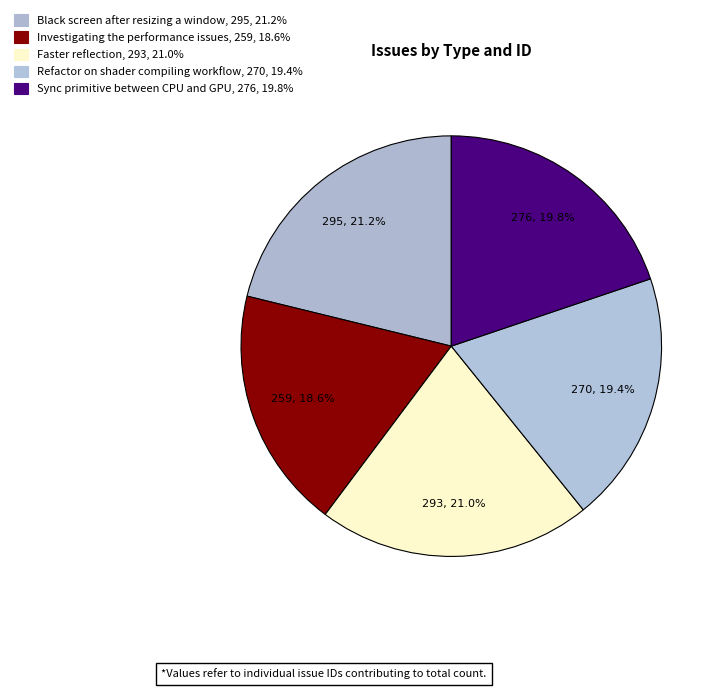

Which slice is the largest?

Black screen after resizing a window